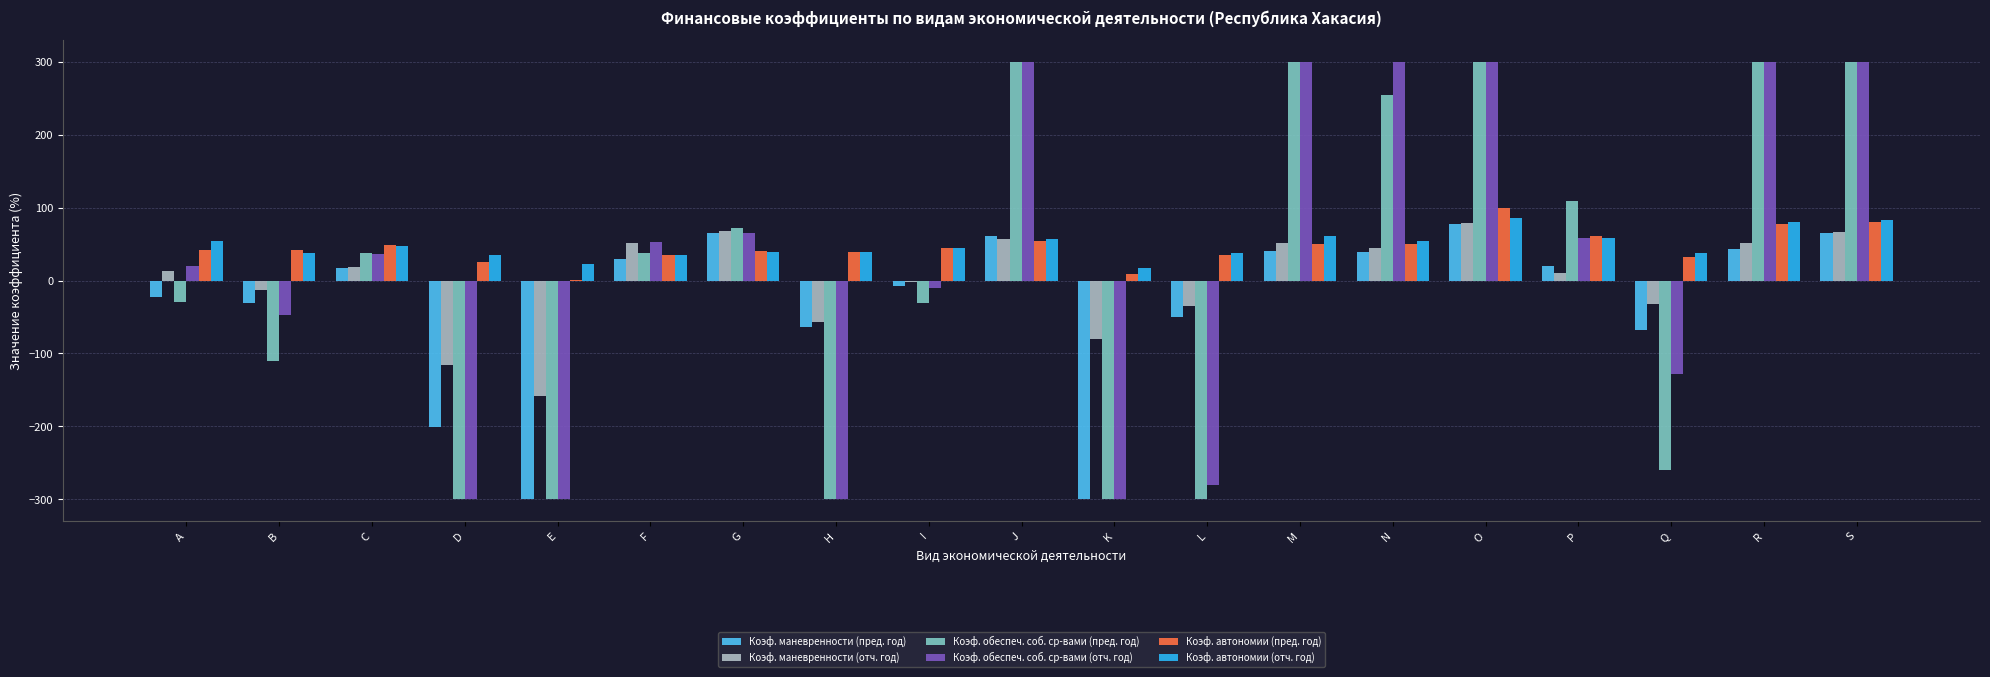

Count the number of data series in this chart.

6